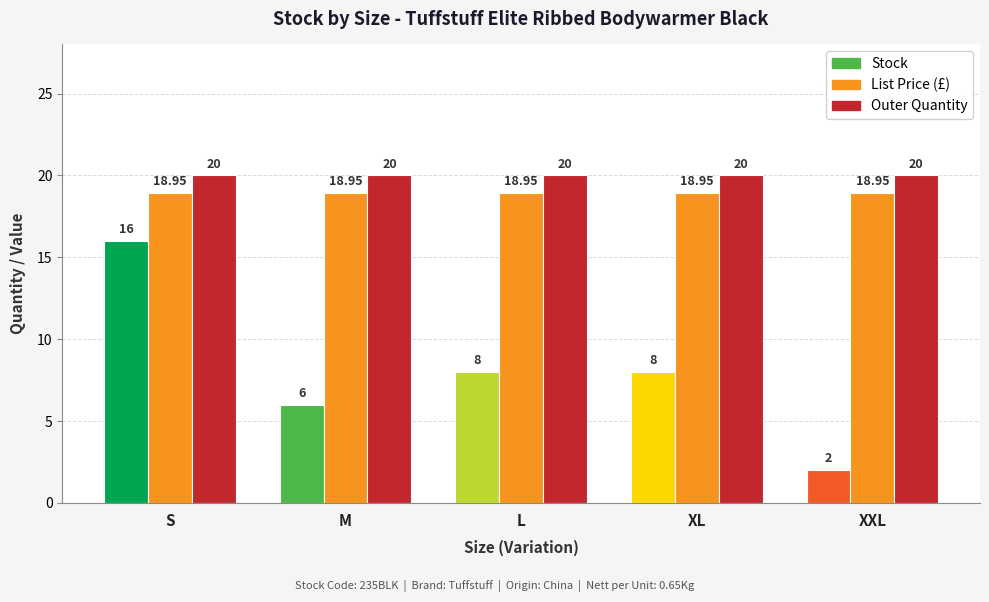

What is the label of the 4th bar from the right?

M